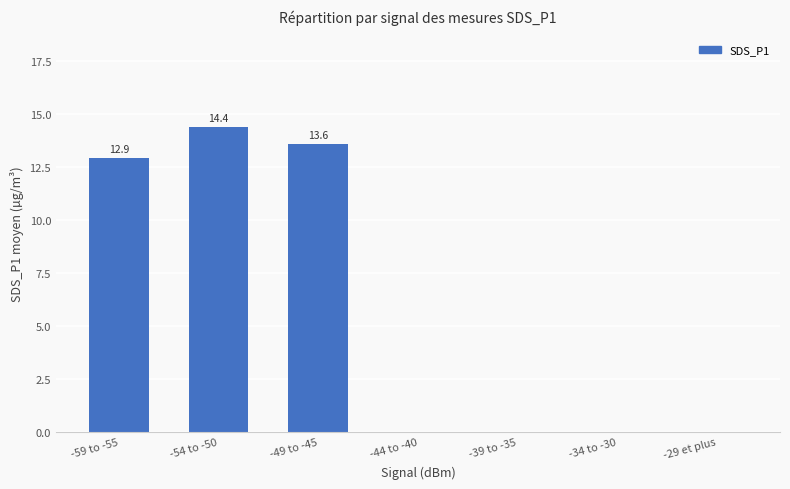

Which has a higher value, -54 to -50 or -29 et plus?

-54 to -50